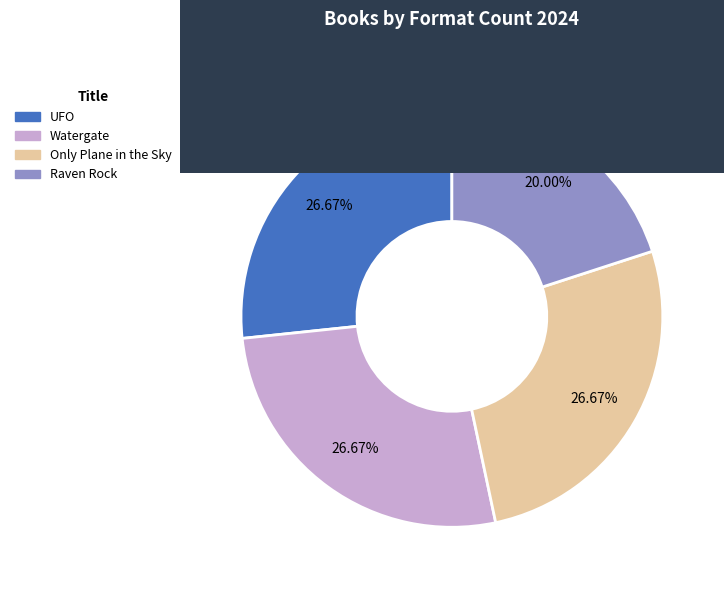

Is it true that Raven Rock is 20% of the pie?

True